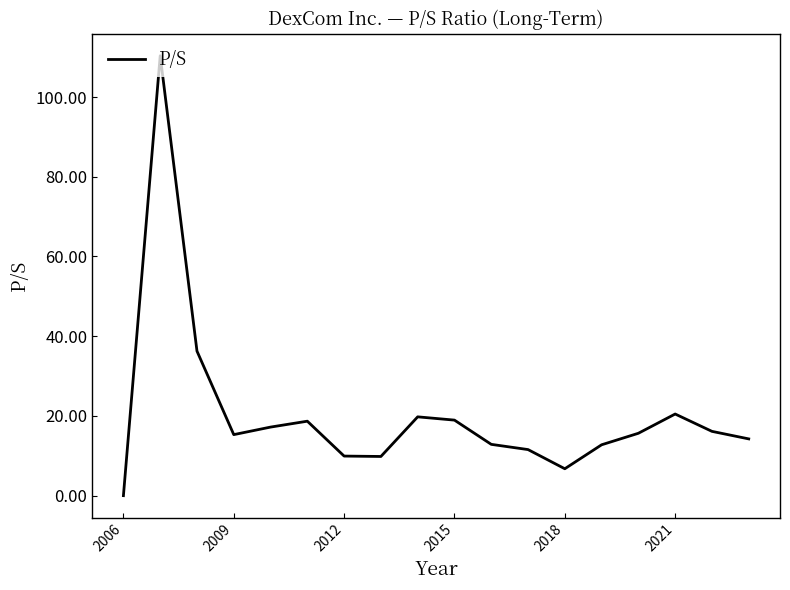

Is it true that the value at 2012 is 9.9?

True